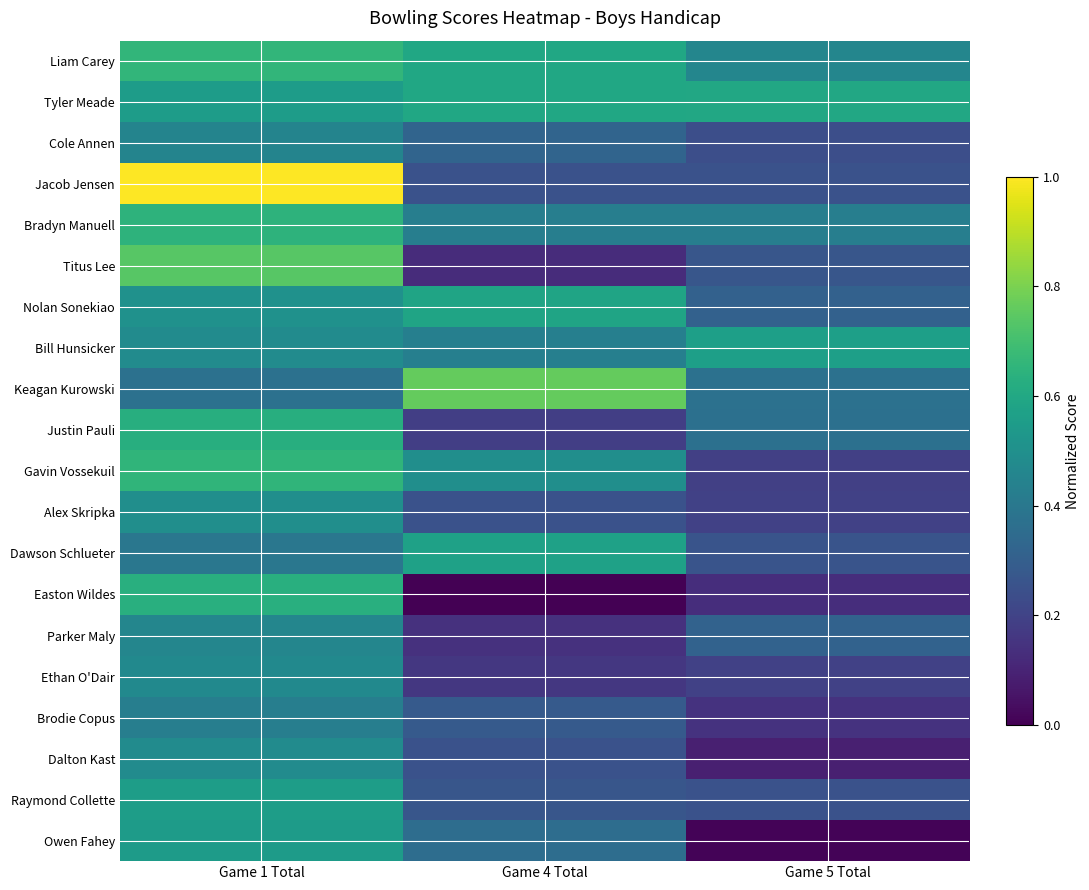

Rank the series by their maximum value, from lowest to highest.

Brodie Copus, Cole Annen, Parker Maly, Ethan O'Dair, Dalton Kast, Alex Skripka, Owen Fahey, Raymond Collette, Bill Hunsicker, Dawson Schlueter, Nolan Sonekiao, Tyler Meade, Justin Pauli, Easton Wildes, Bradyn Manuell, Gavin Vossekuil, Liam Carey, Titus Lee, Keagan Kurowski, Jacob Jensen